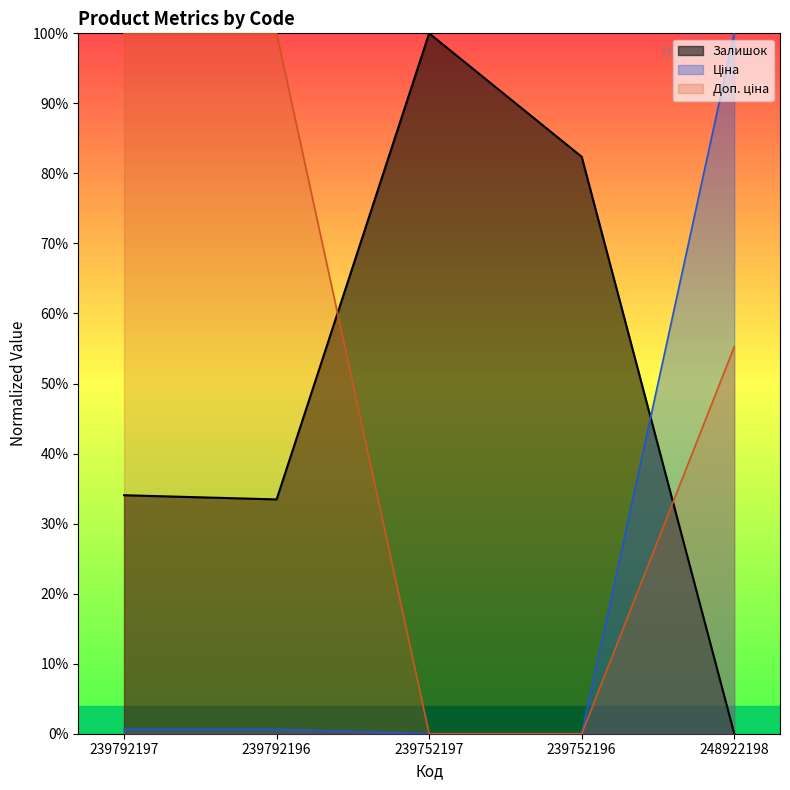

Reading right to left, extract all data points from this chart.

Залишок: 248922198=0.0	239752196=82.4	239752197=100.0	239792196=33.5	239792197=34.1
Ціна: 248922198=100.0	239752196=0.0	239752197=0.0	239792196=0.6	239792197=0.6
Доп. ціна: 248922198=55.2	239752196=0.0	239752197=0.0	239792196=100.0	239792197=100.0